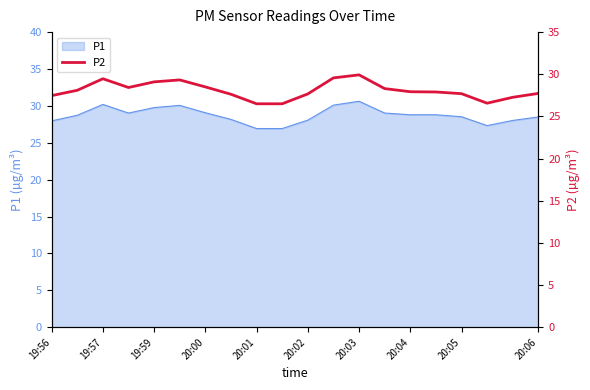

What is the minimum value shown in the chart?

26.5